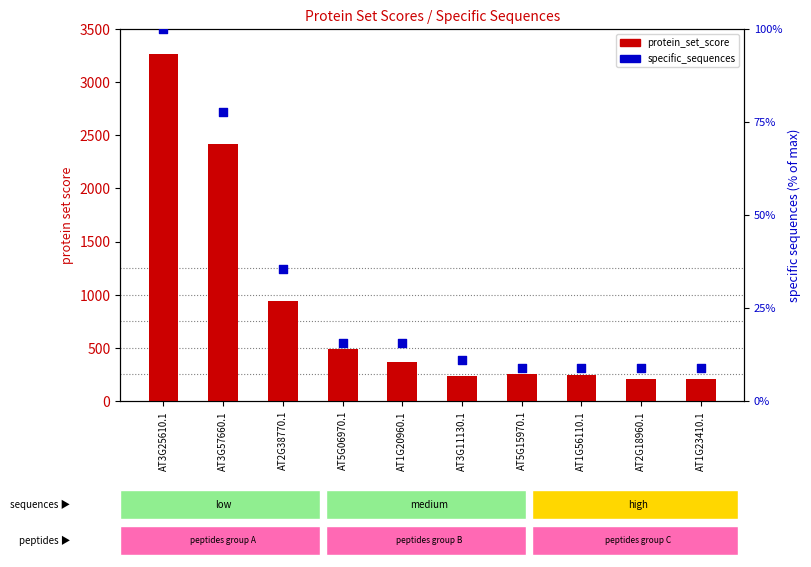

Which series has the largest total across all categories?

protein_set_score